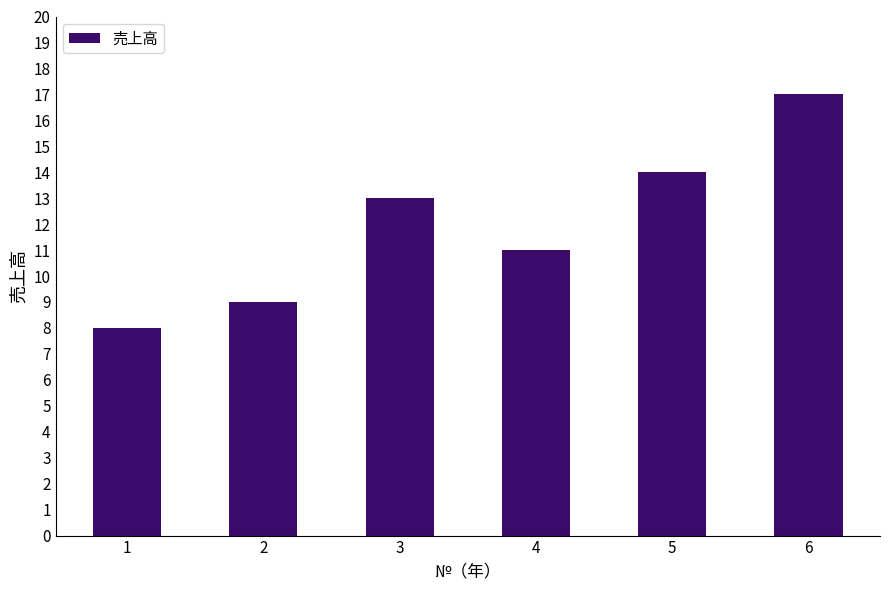

Does the chart contain any negative values?

No